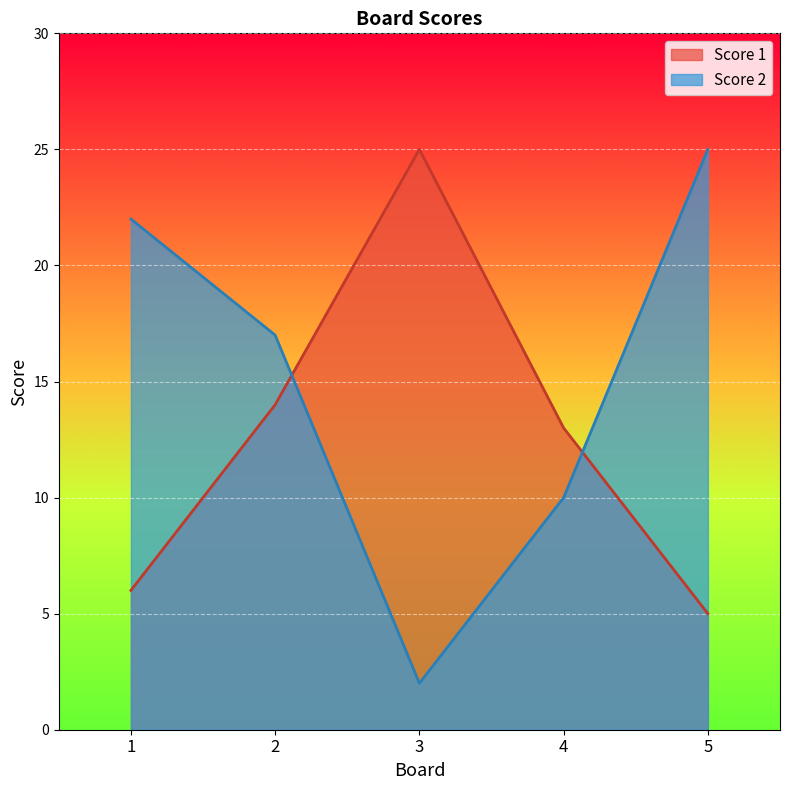

Reading left to right, transcribe all the data shown in this chart.

Score 1: 6	14	25	13	5
Score 2: 22	17	2	10	25